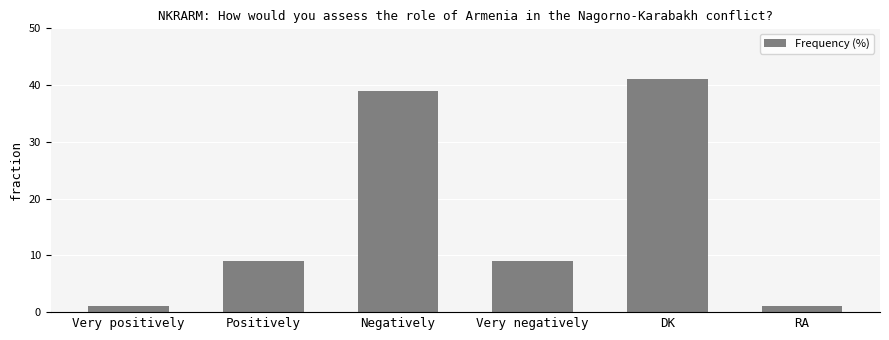

Reading left to right, extract all data points from this chart.

Very positively=1	Positively=9	Negatively=39	Very negatively=9	DK=41	RA=1